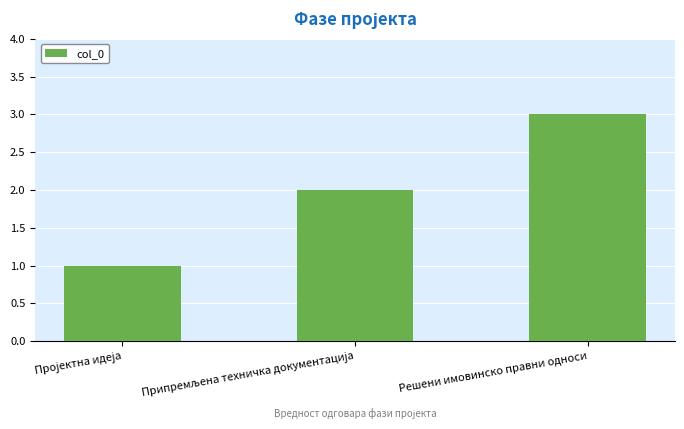

What is the greatest value displayed?

3